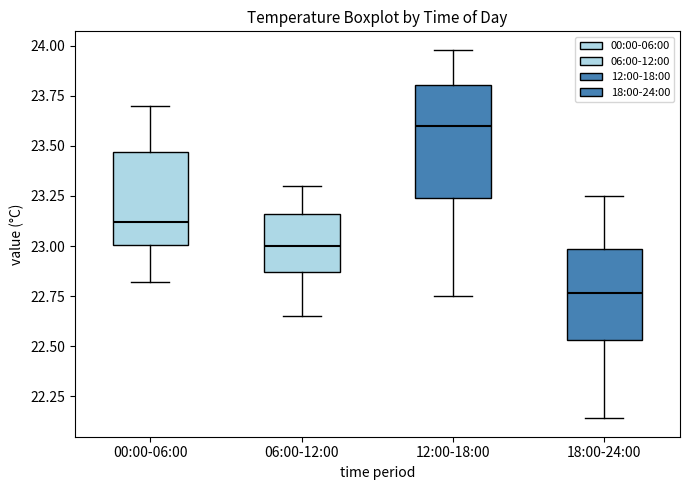

Reading left to right, transcribe this box plot: for each box, give where its median line is, the range the box spans, and where its two whiskers end, as read against the y-axis. The values are not printed on the chart, so give them approximately, as read against the axis.

00:00-06:00: median 23.10, box 23.00 to 23.45, whiskers 22.80 to 23.70
06:00-12:00: median 23.00, box 22.85 to 23.15, whiskers 22.65 to 23.30
12:00-18:00: median 23.60, box 23.25 to 23.80, whiskers 22.75 to 24.00
18:00-24:00: median 22.75, box 22.55 to 23.00, whiskers 22.15 to 23.25